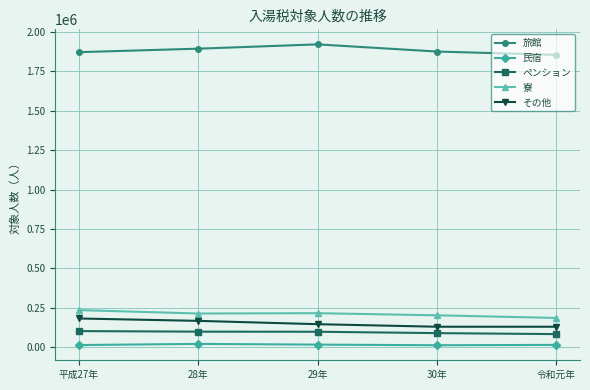

True or false: ペンション and 寮 cross at least once.

False